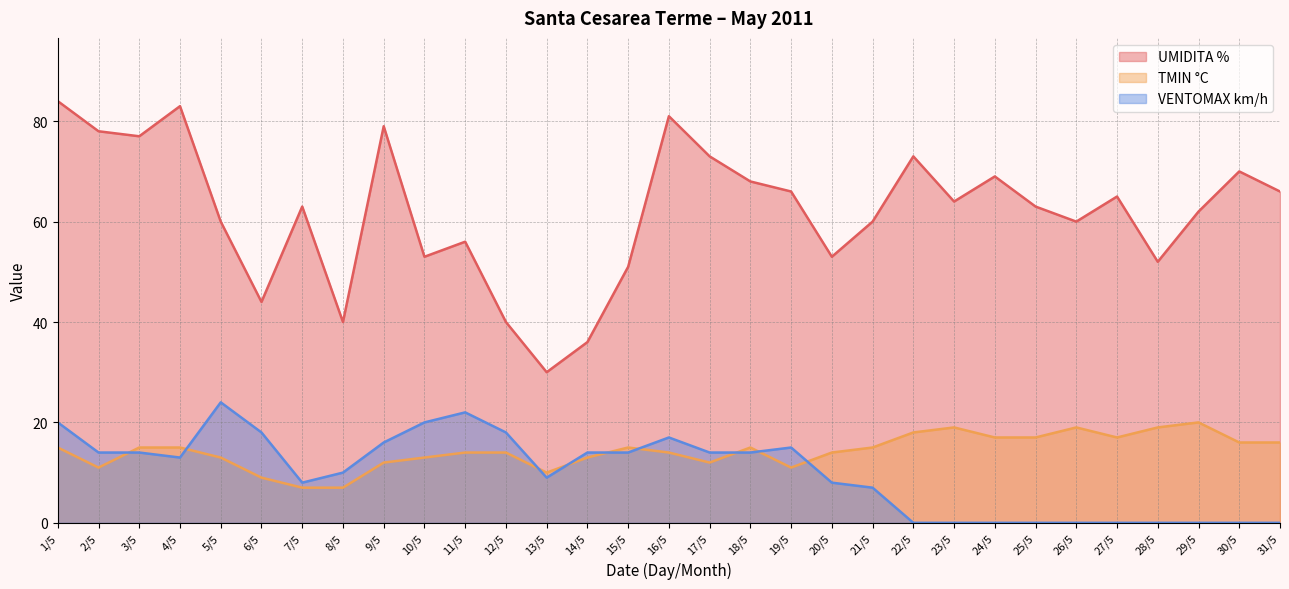

What is the label of the 31st point from the right?

1/5